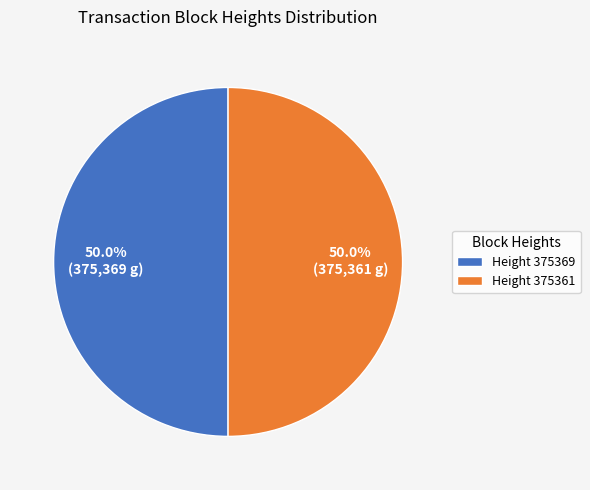

To the nearest percent, what is the average slice percentage?

50%